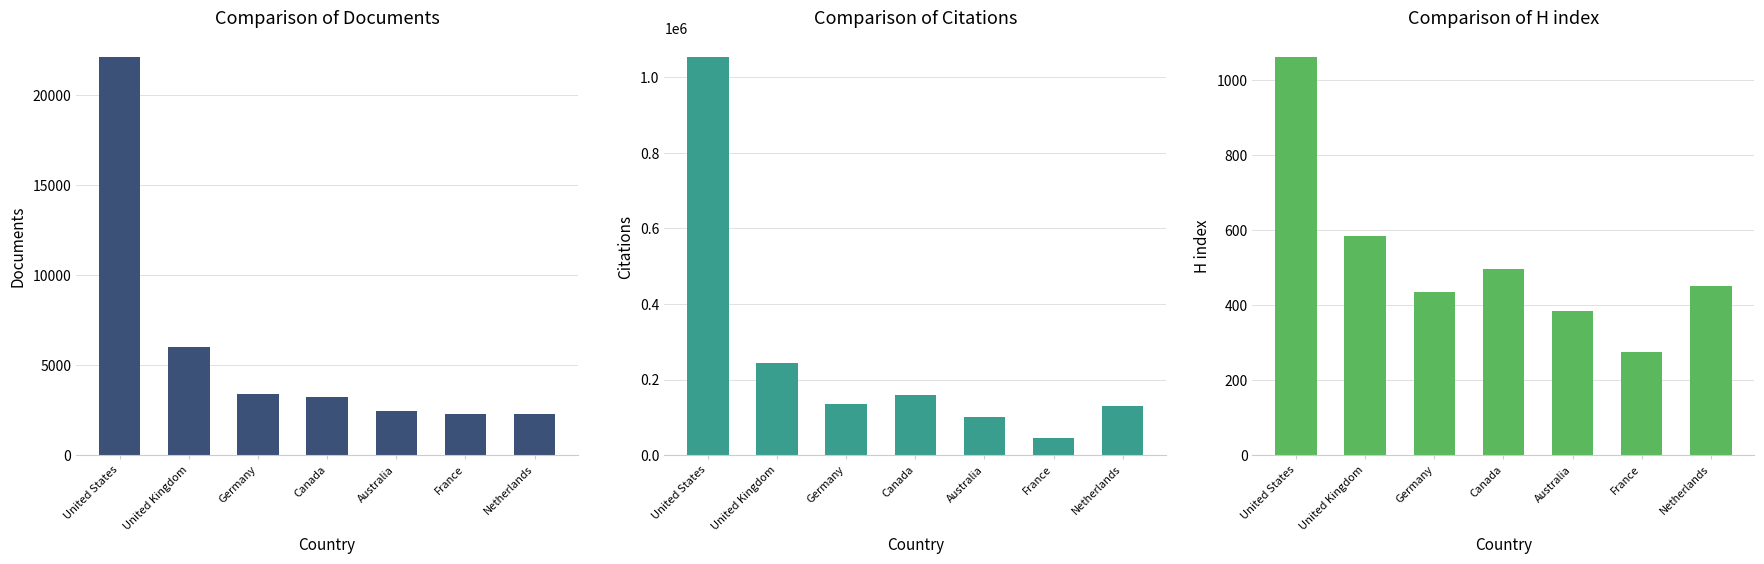

How many series are shown in this chart?

3